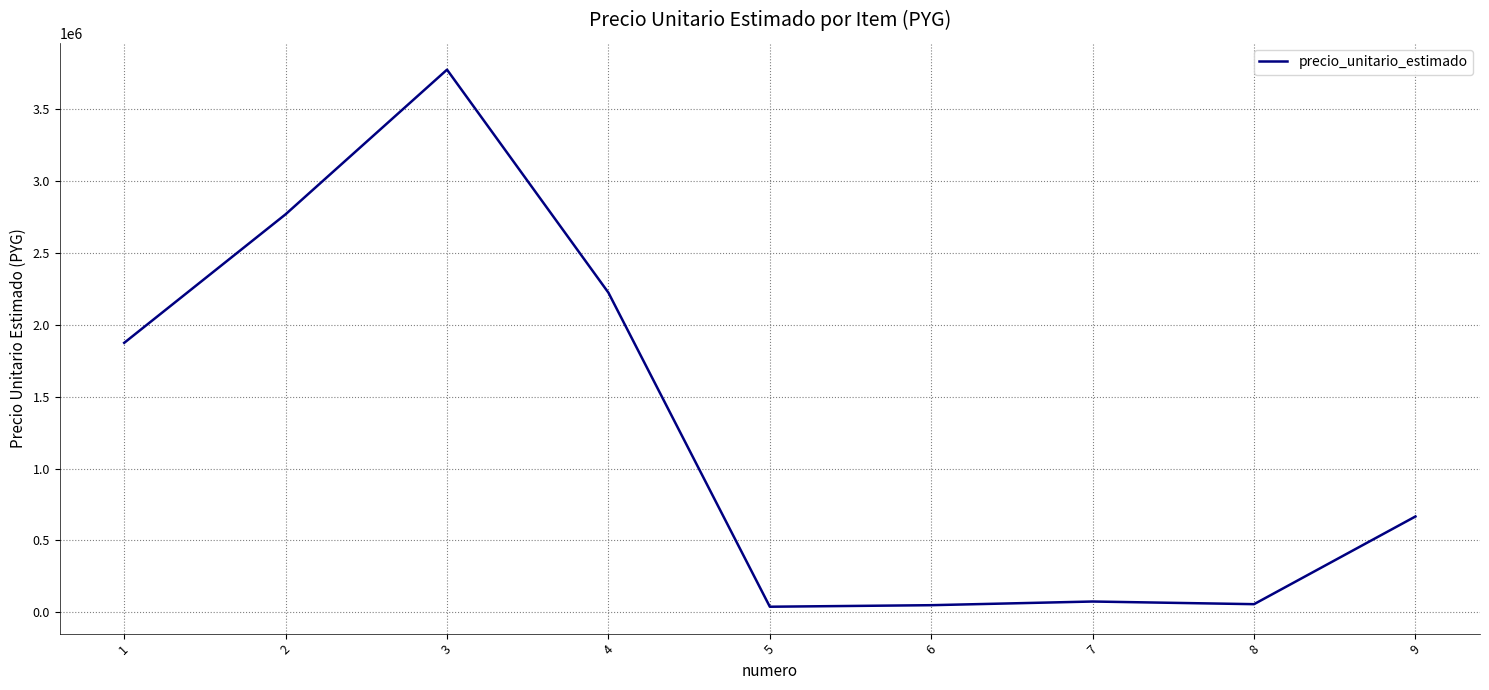

What is the difference between the maximum and minimum values?

3735764